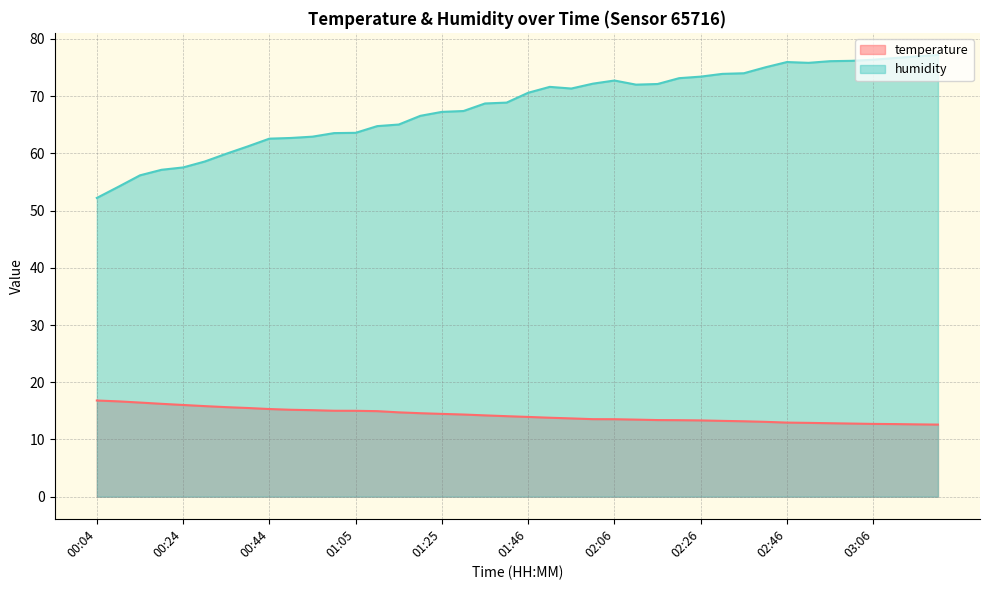

Where does the temperature series first go above 14?

00:04